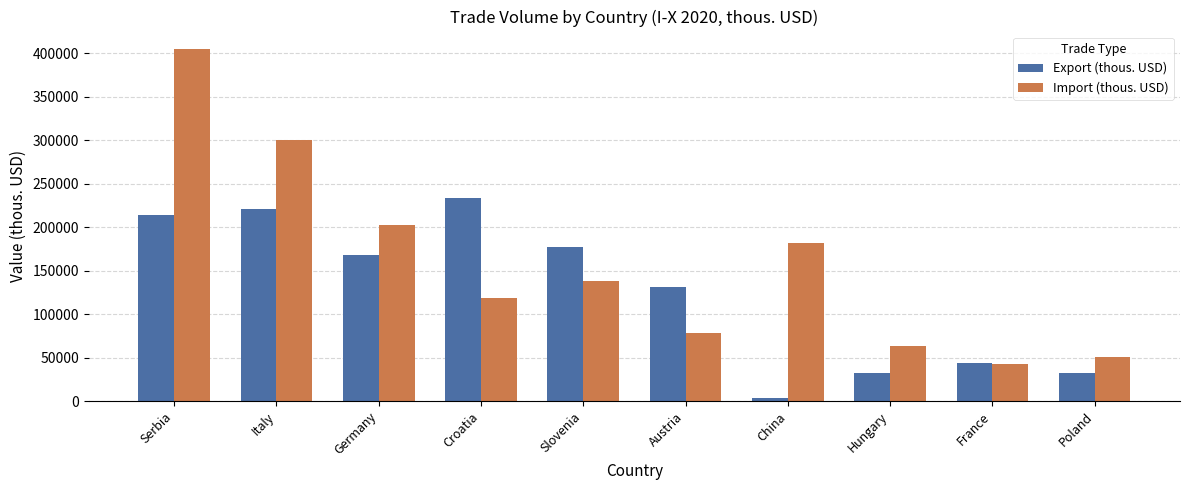

True or false: Import (thous. USD) has a value of 404537.0 at Serbia.

True